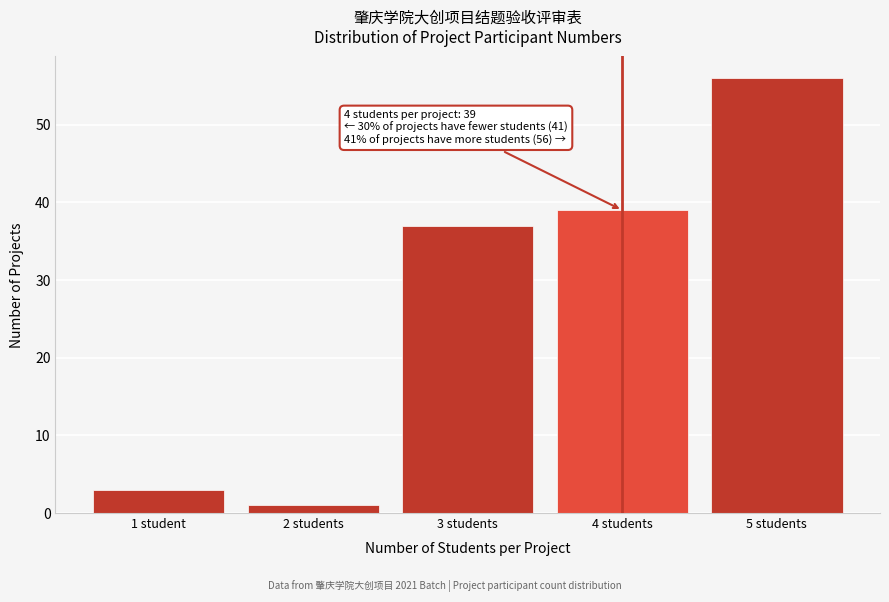

Reading right to left, transcribe all the data shown in this chart.

56	39	37	1	3